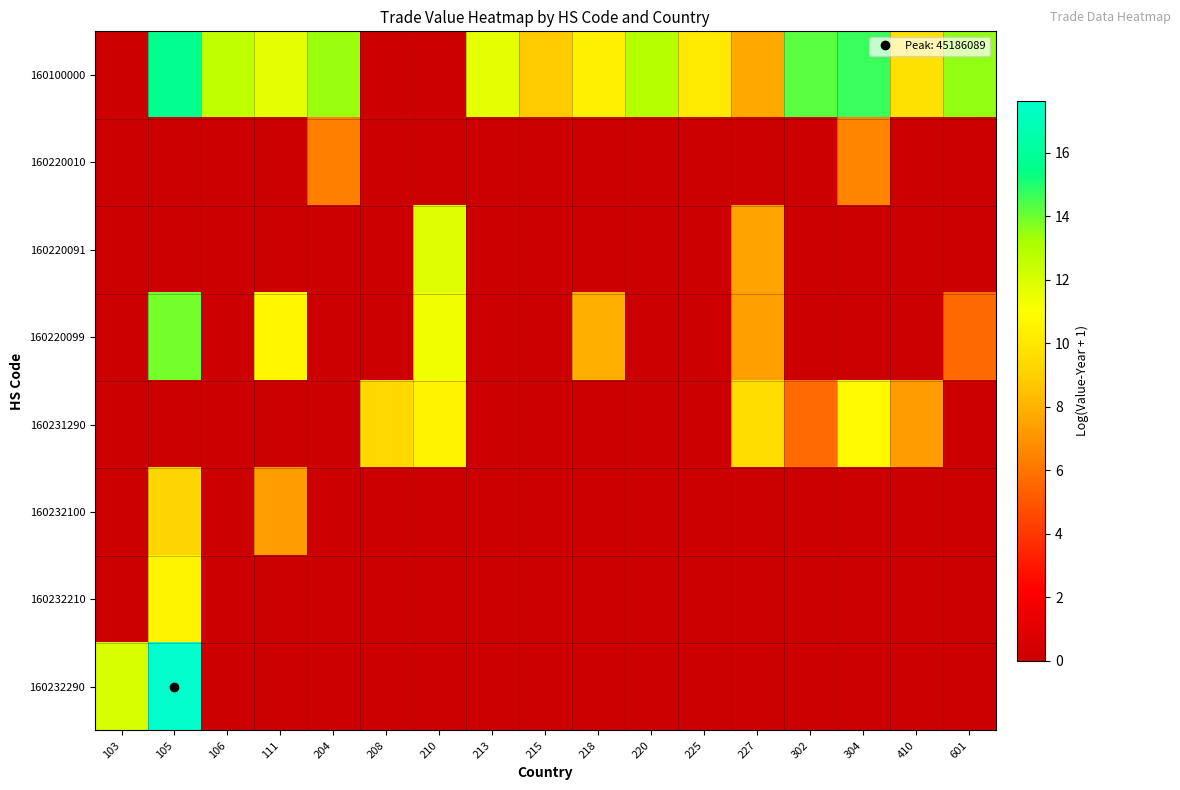

At how many categories does at least one series exceed 5?

17